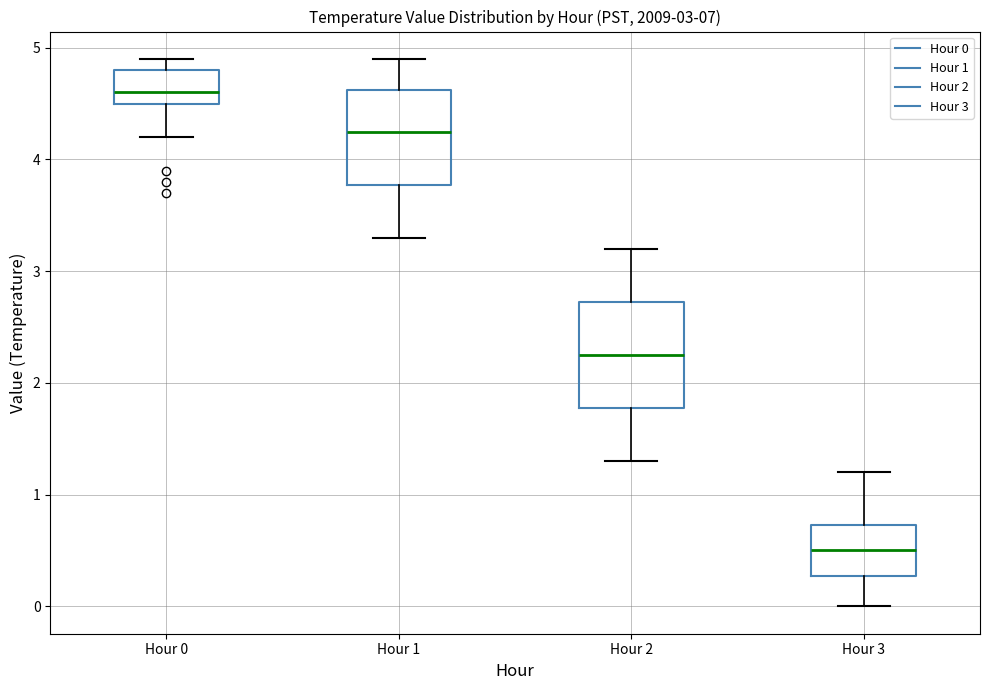

Reading left to right, read every box against the y-axis: the position of its median line, the range the box covers, and the ends of its whiskers. The values are not printed on the chart, so give them approximately, as read against the axis.

Hour 0: median 4.6, box 4.5 to 4.8, whiskers 4.2 to 4.9
Hour 1: median 4.3, box 3.8 to 4.6, whiskers 3.3 to 4.9
Hour 2: median 2.3, box 1.8 to 2.7, whiskers 1.3 to 3.2
Hour 3: median 0.5, box 0.3 to 0.7, whiskers 0.0 to 1.2